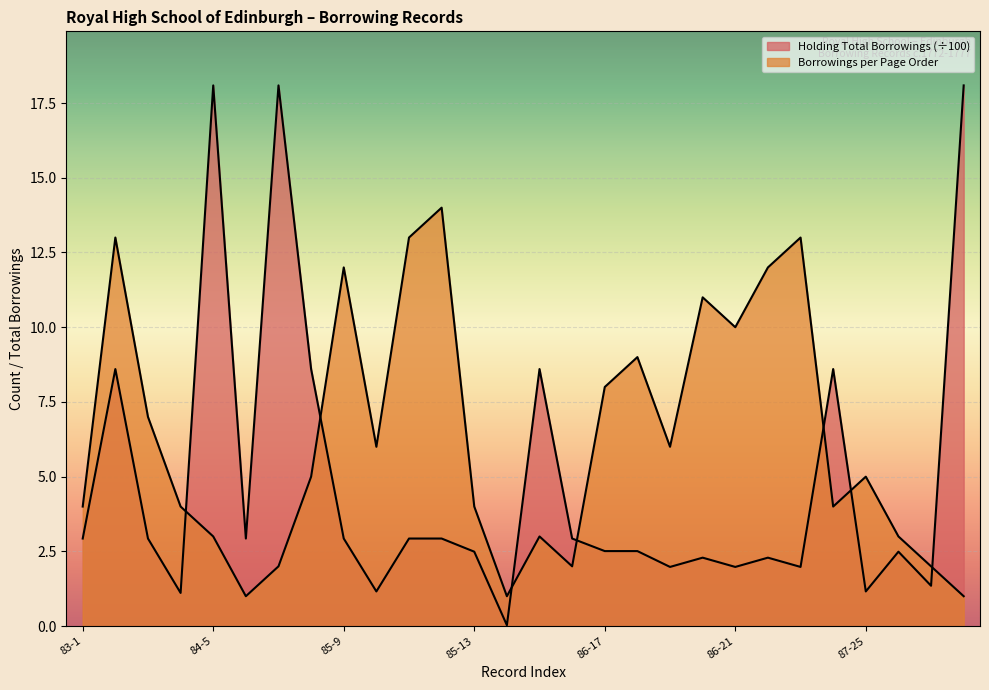

Between 85-14 and 86-20, which series saw the biggest shift?

Borrowings per Page Order